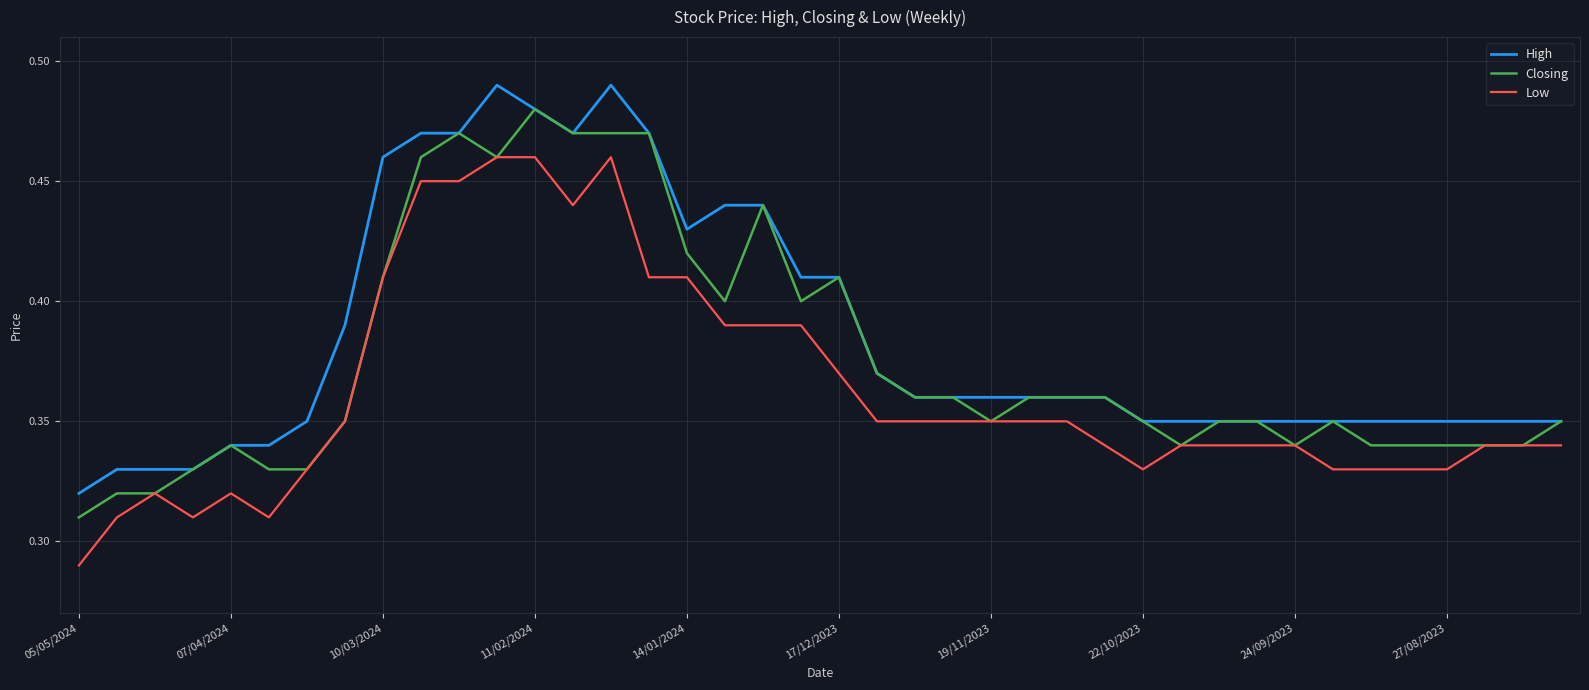

True or false: Low and High cross at least once.

False